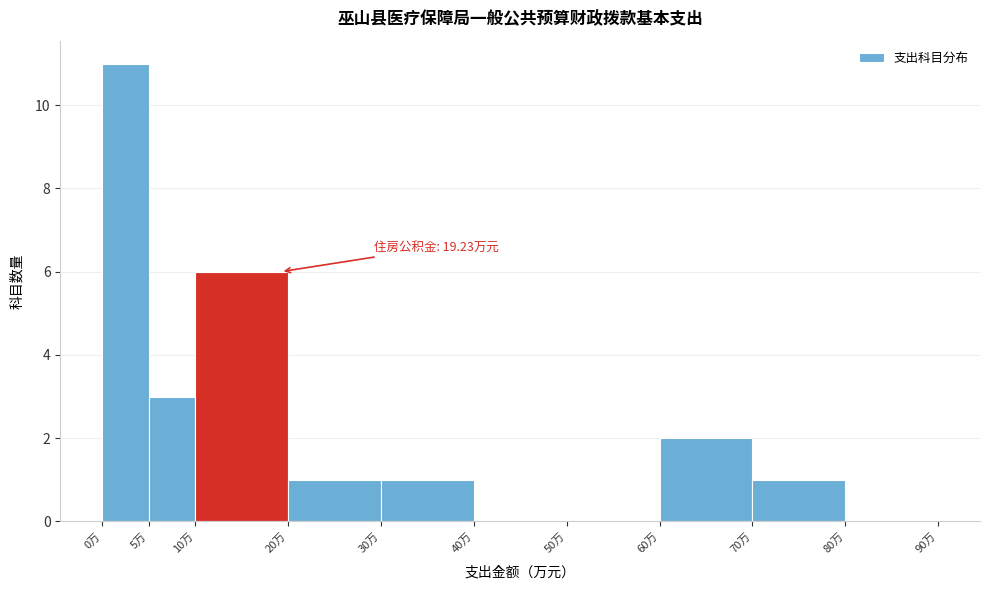

Which range on the x-axis has the tallest bar?

0 to 5